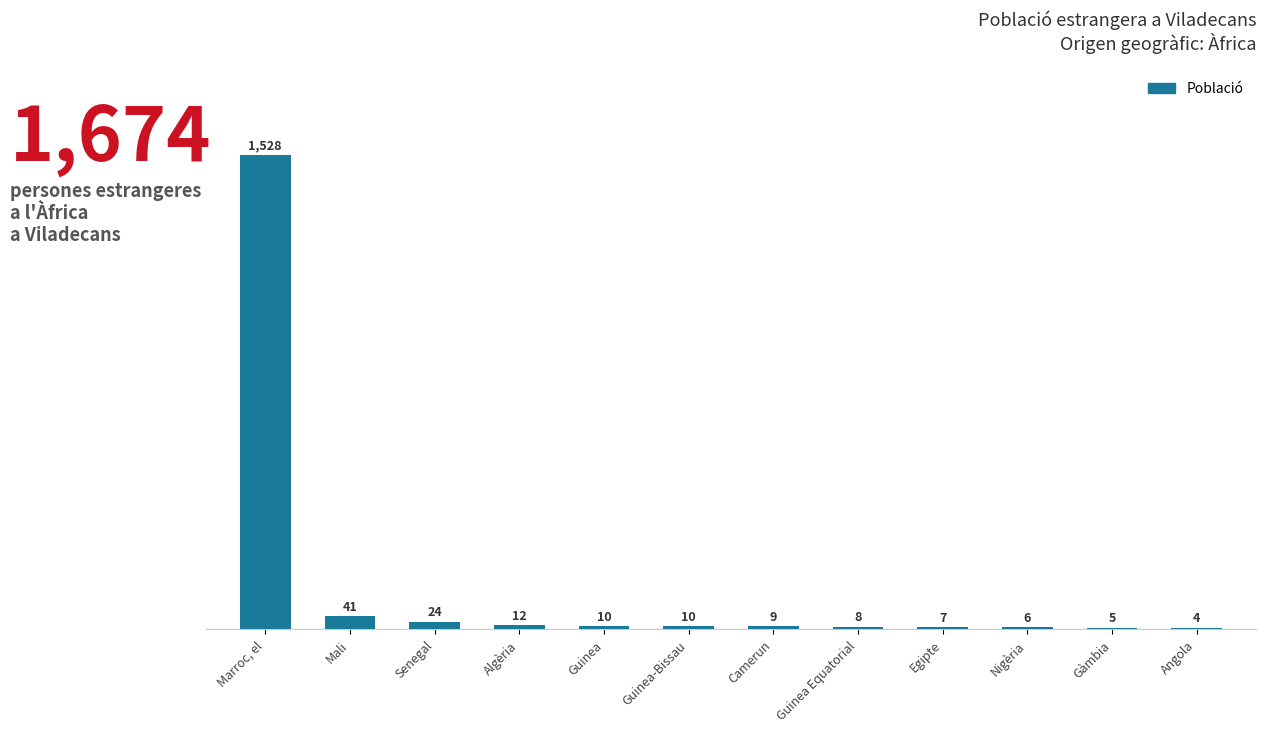

The value at Guinea-Bissau is 10. True or false?

True